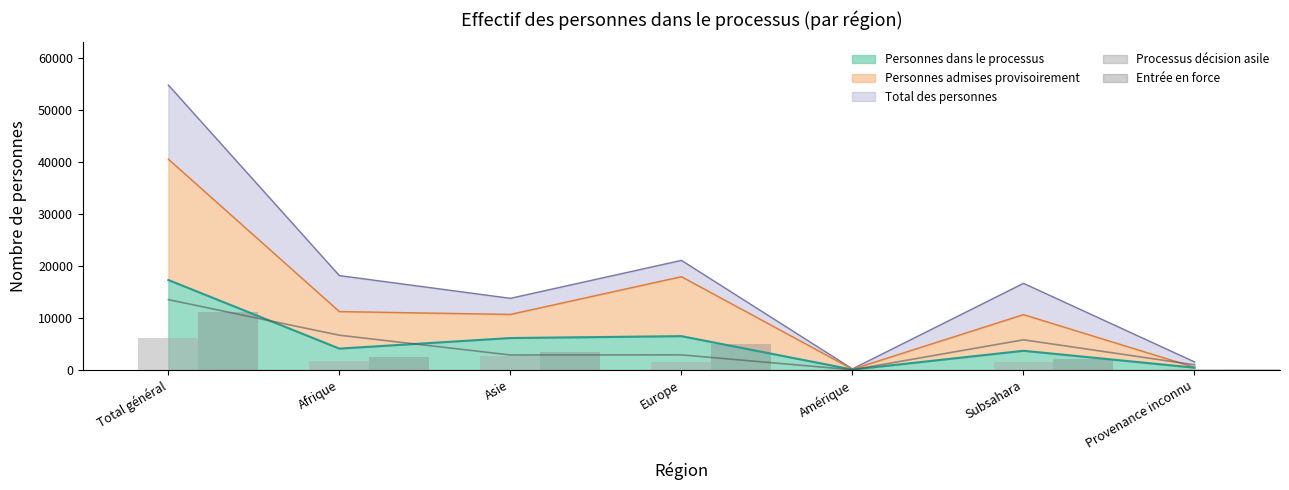

The value of Processus décision asile at Subsahara is 1545. True or false?

True